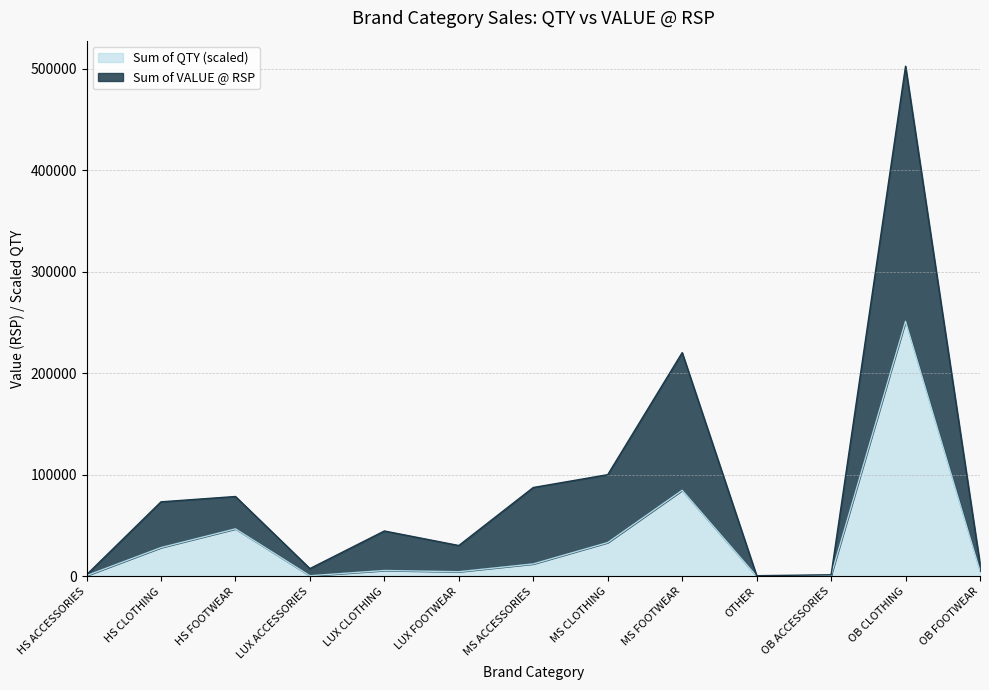

What is the maximum value shown in the chart?

502492.9